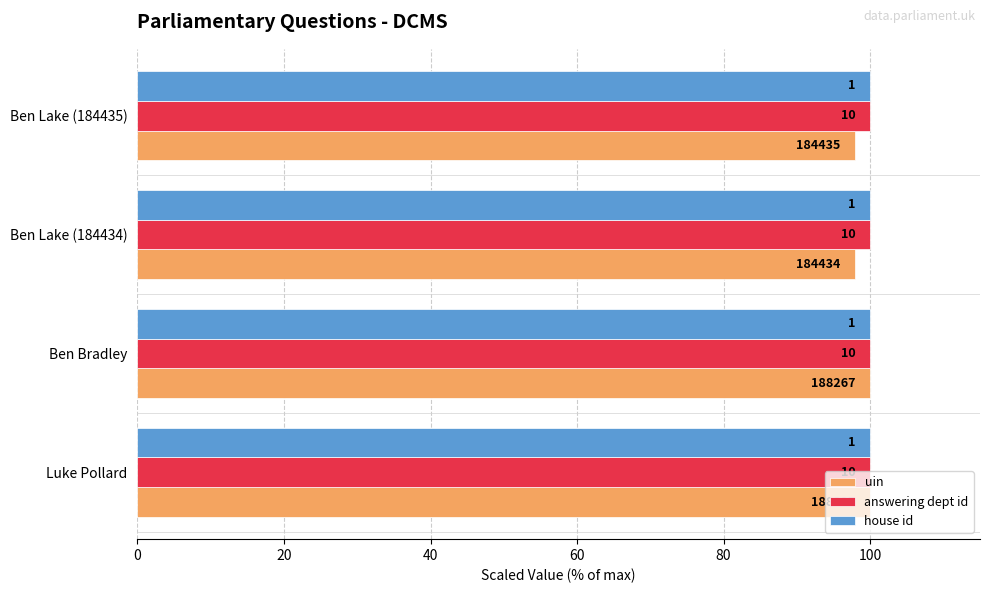

What are all the series names shown in the legend?

uin, answering dept id, house id